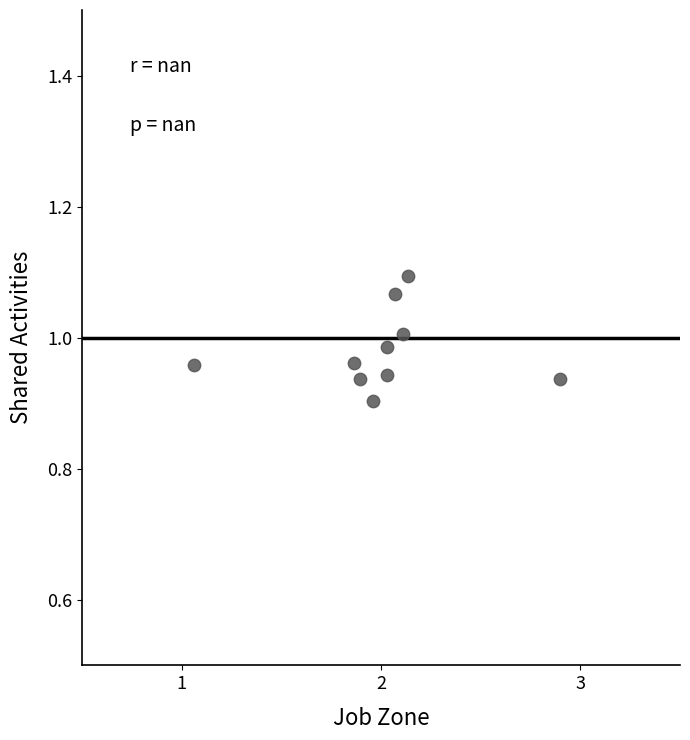

What is the average X value?

2.0